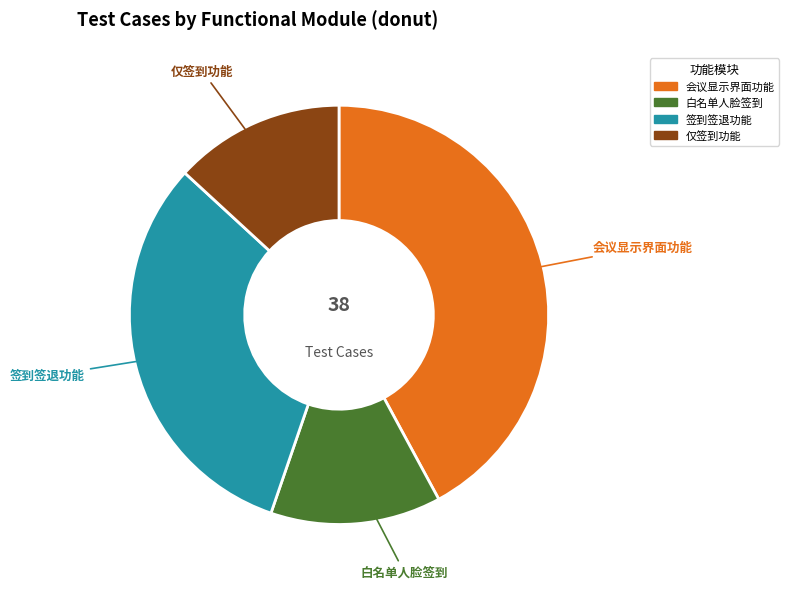

To the nearest percent, what is the difference between the largest and smallest slice percentages?

29%